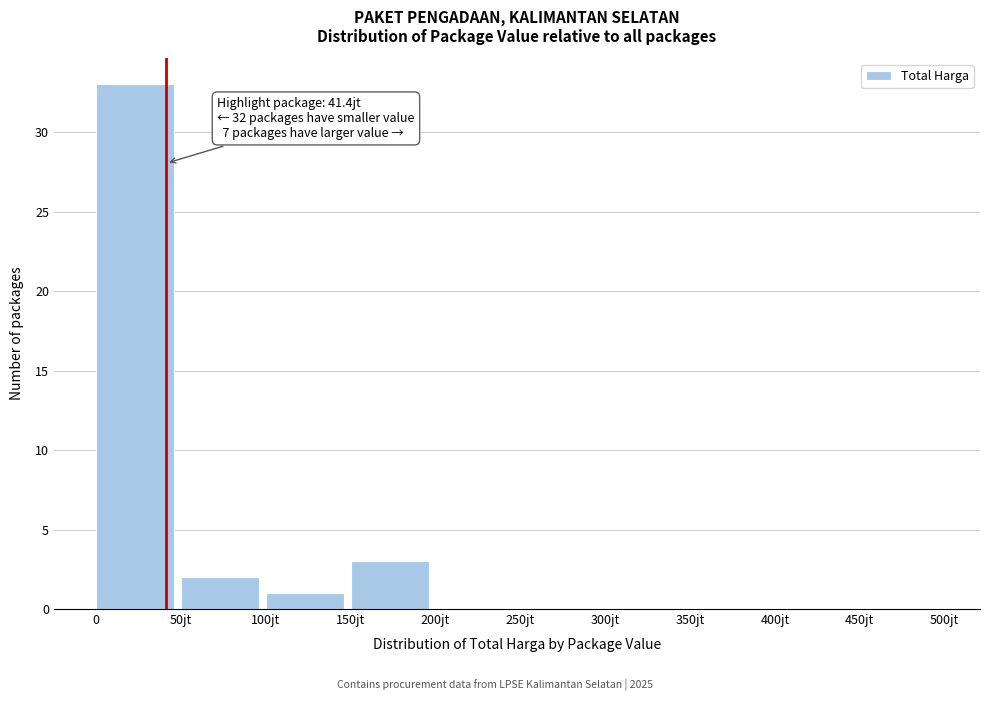

Reading left to right, extract all data points from this chart.

0=33	50jt=2	100jt=1	150jt=3	200jt=0	250jt=0	300jt=0	350jt=0	400jt=0	450jt=0